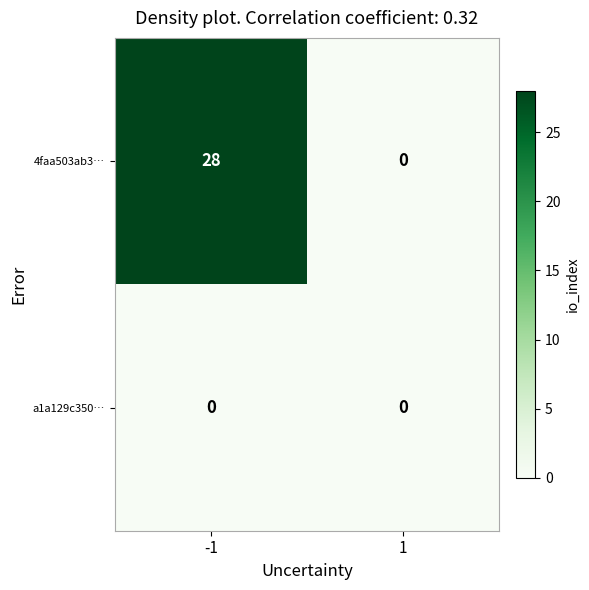

At which category is the sum across all series the highest?

-1